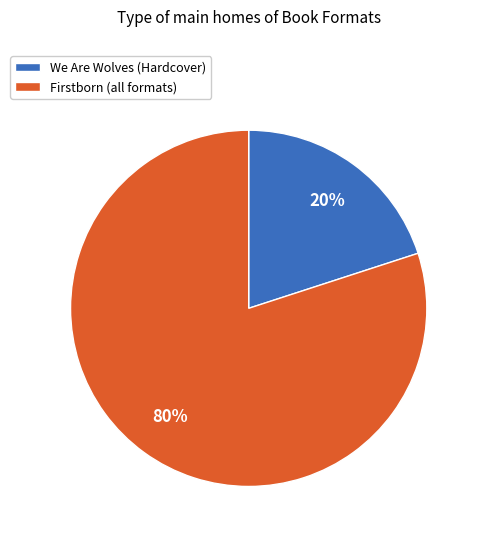

To the nearest percent, what is the average slice percentage?

50%